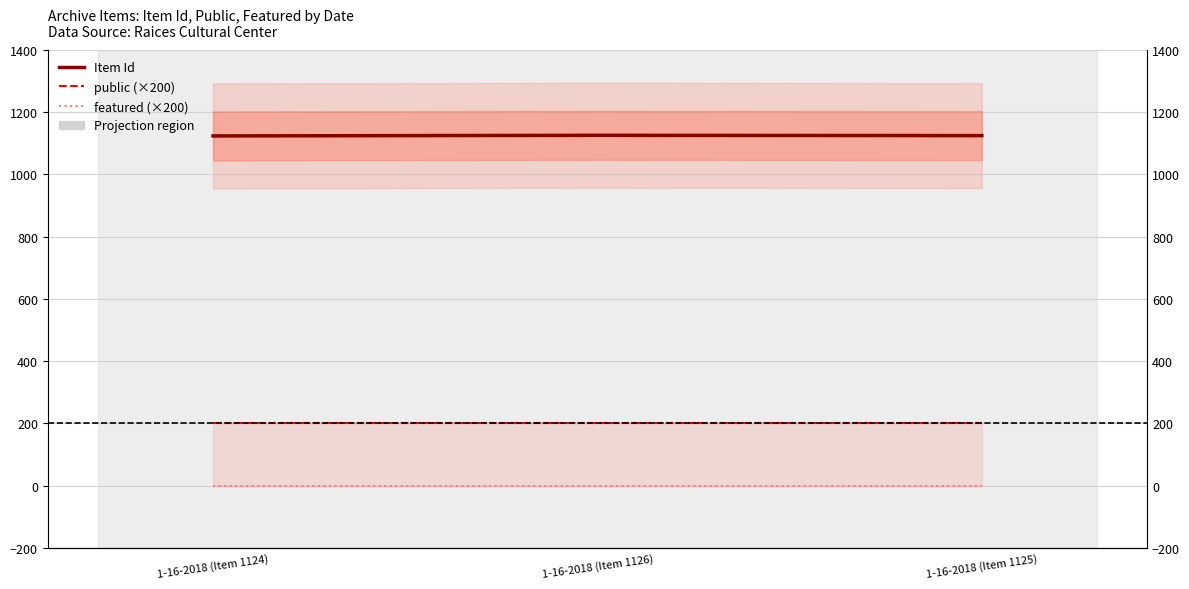

The value of Item Id at 1-16-2018 (Item 1125) is 1125. True or false?

True